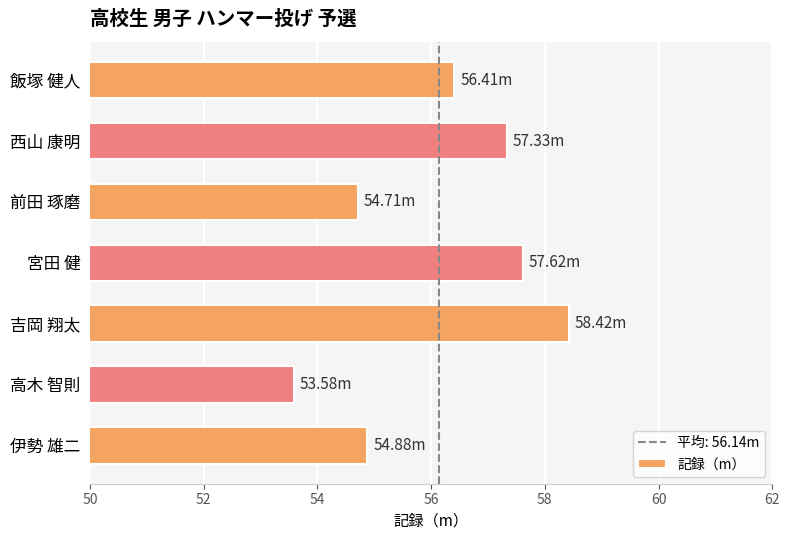

Where is the data nearest to the value 56?

飯塚 健人